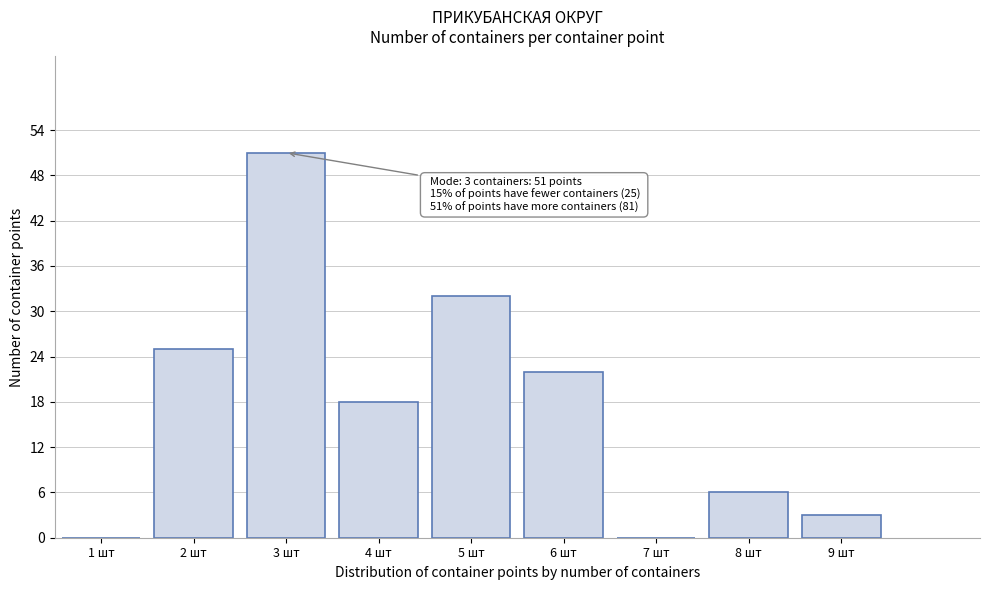

Which range on the x-axis has the tallest bar?

2.5 to 3.5